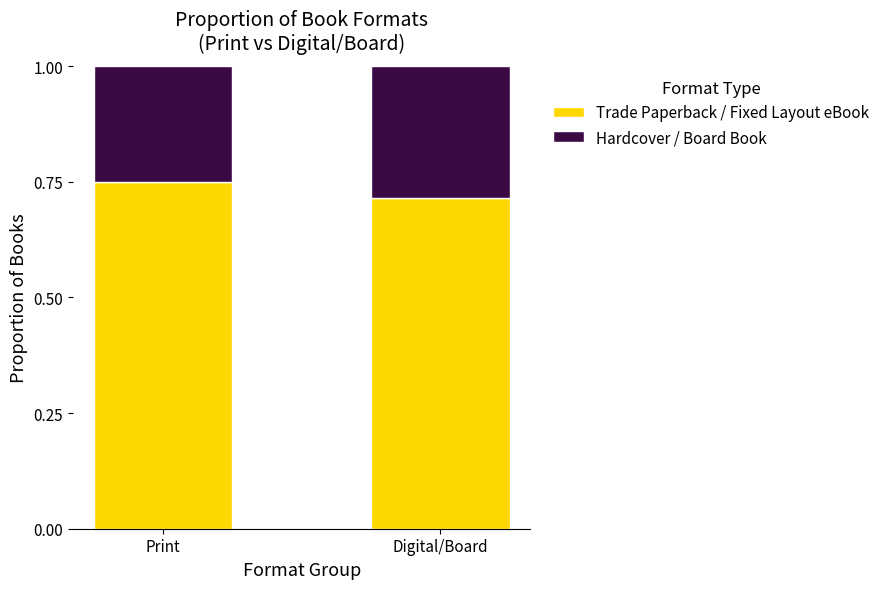

Is it true that Trade Paperback / Fixed Layout eBook equals 1.3 at Print?

False